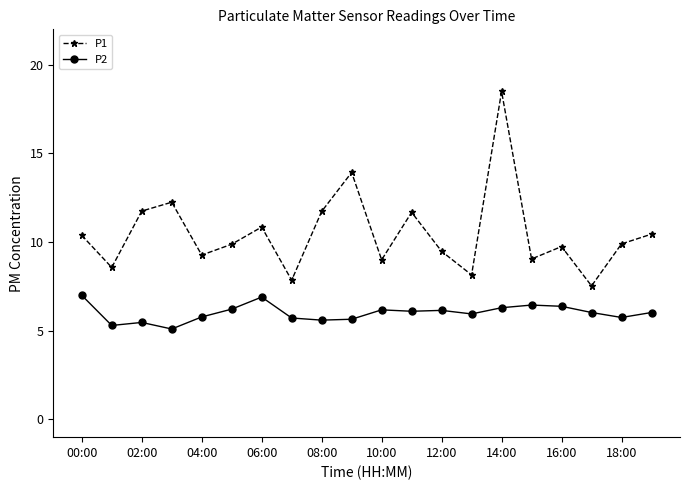

How many interior local valleys does the P1 series have?

7